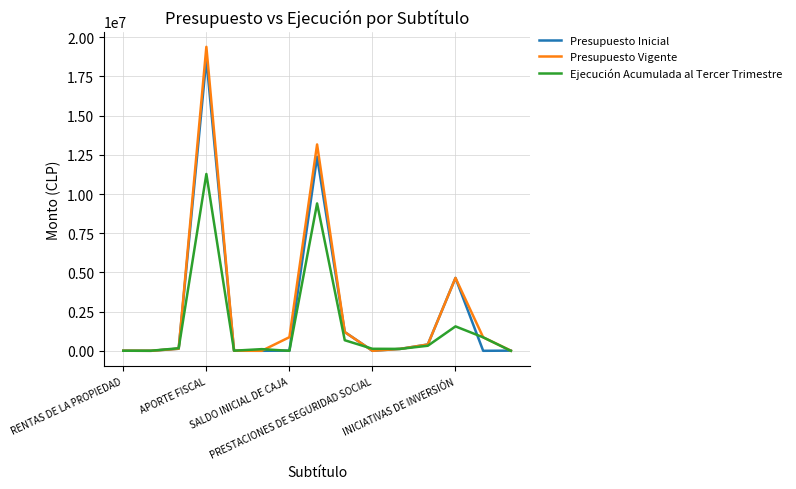

What is the highest value of the Presupuesto Inicial series?

18600018